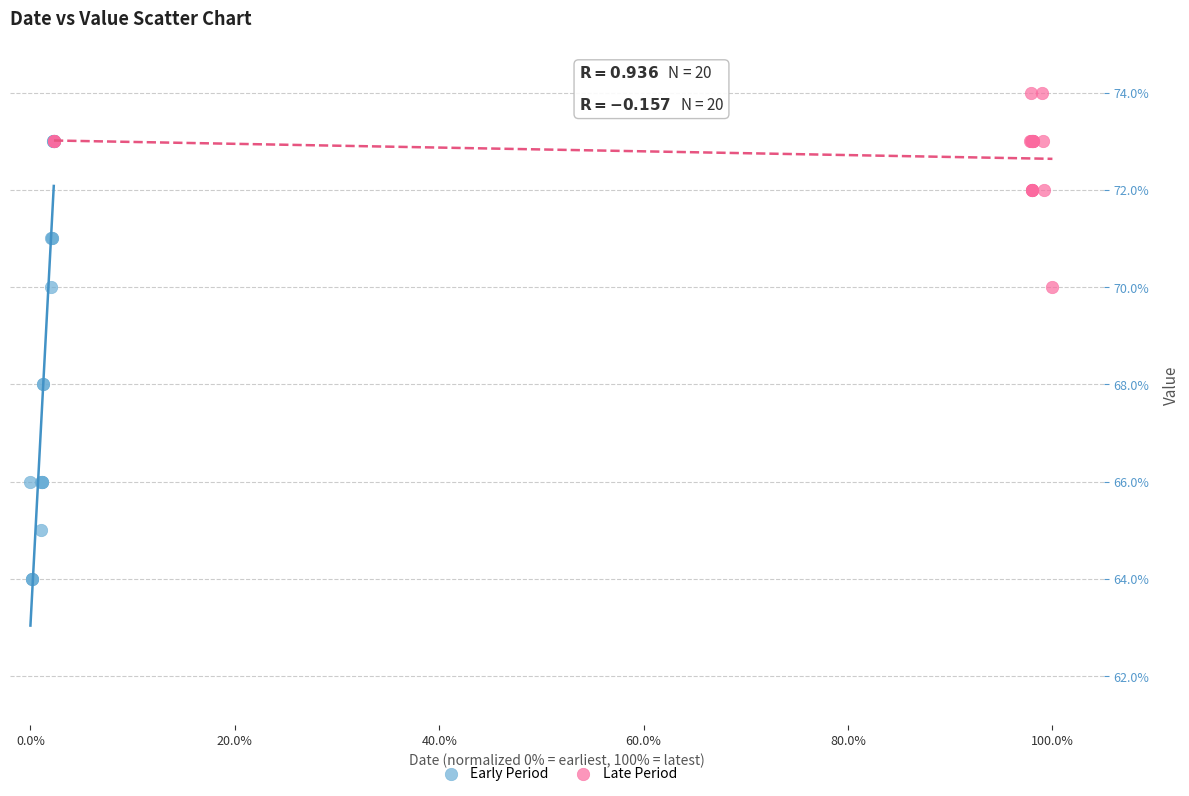

Which series reaches the maximum Y coordinate?

Late Period